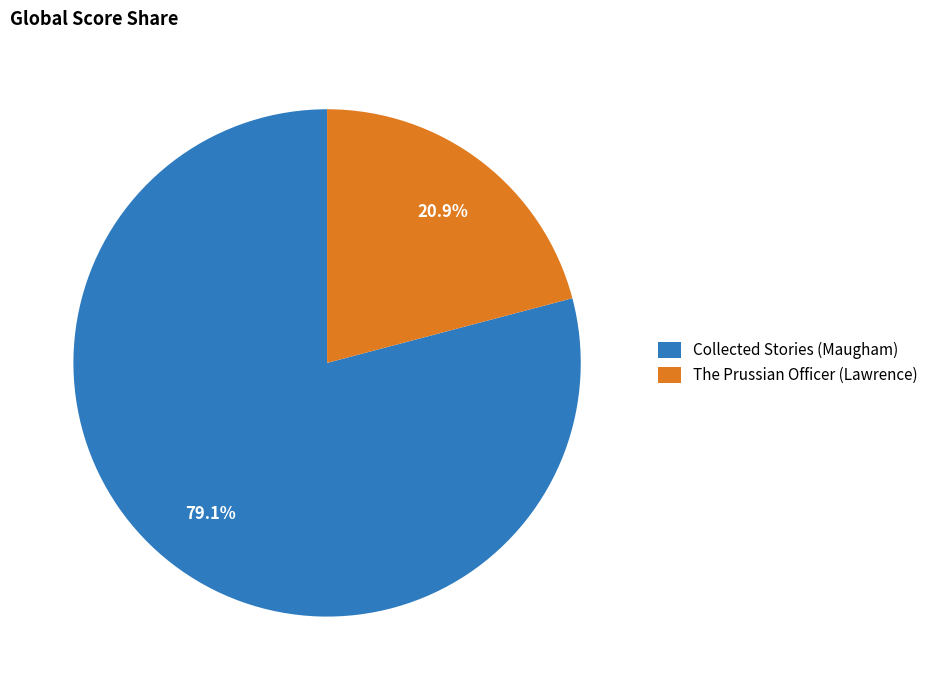

Which has a higher value, The Prussian Officer (Lawrence) or Collected Stories (Maugham)?

Collected Stories (Maugham)